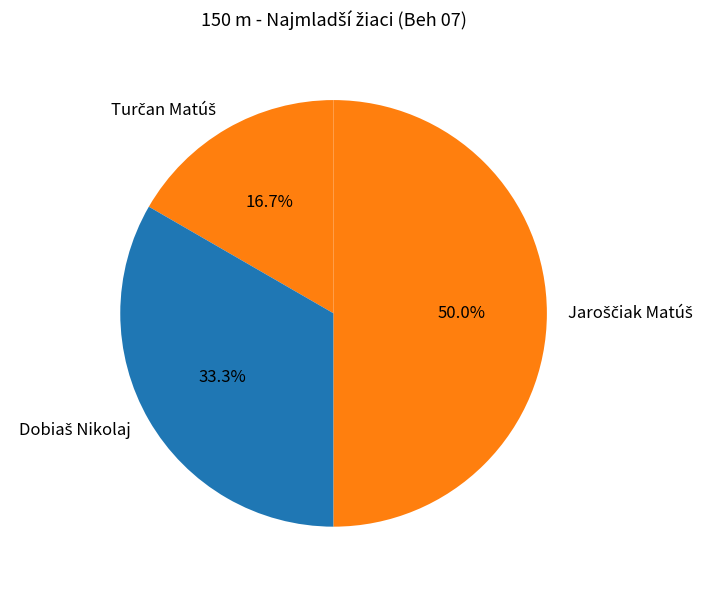

Does Jaroščiak Matúš account for over 50% of the chart?

No